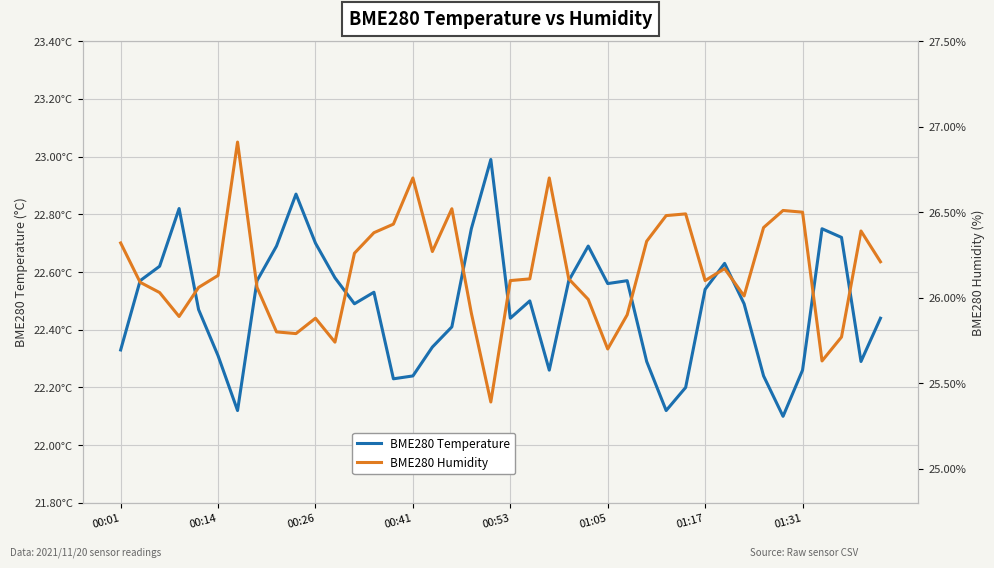

In BME280 Temperature, how many points are lower than both neighbors (excluding endpoints)?

9